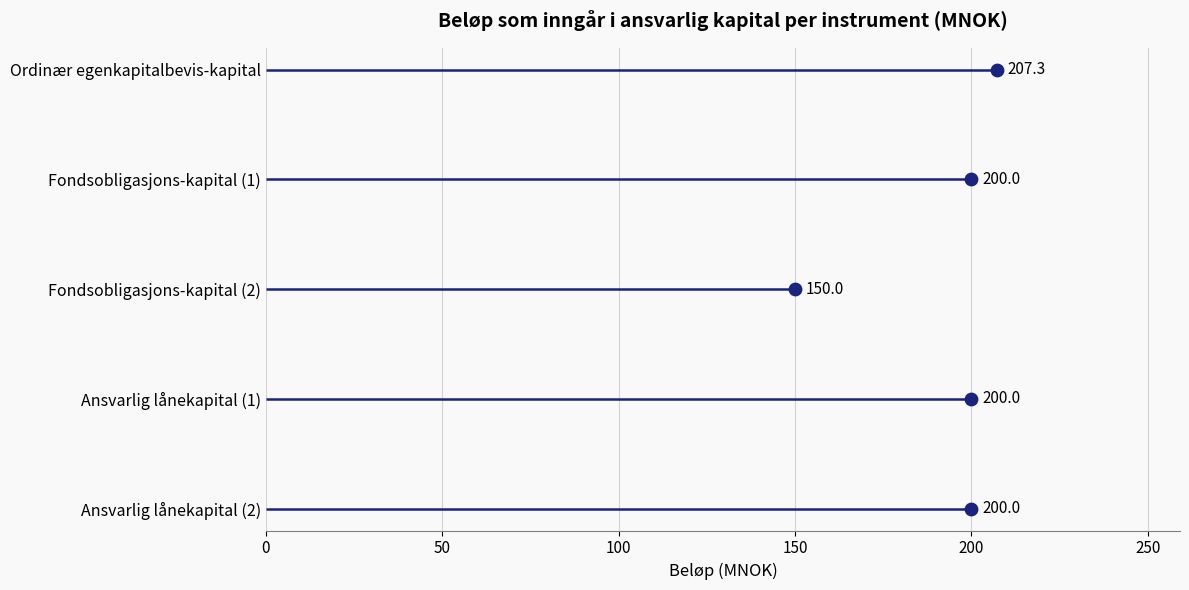

Between 150 and 200, which is larger?

150